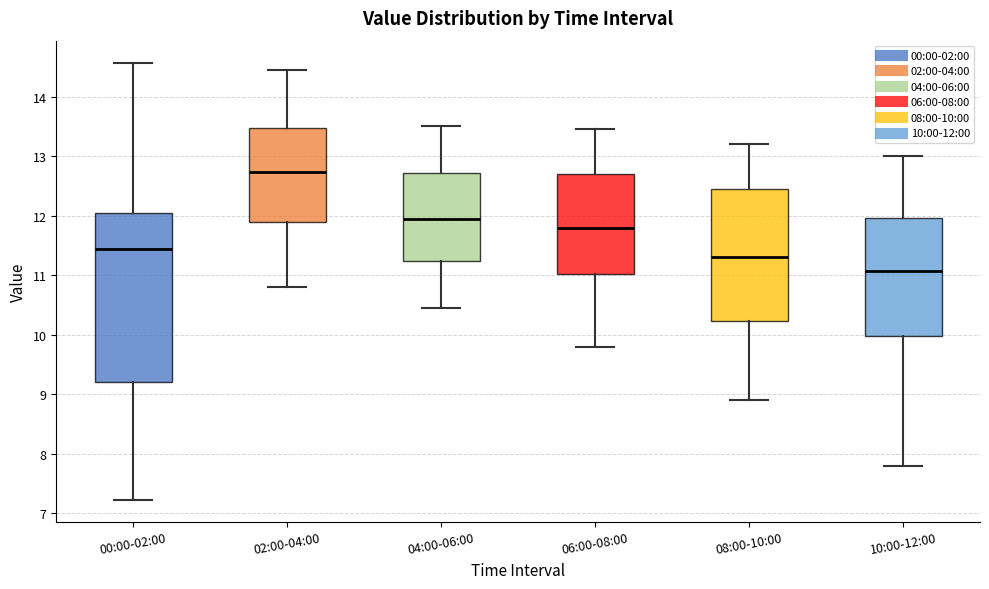

Where does the lower whisker of the box for 04:00-06:00 end on the y-axis? The values are not printed on the chart, so give them approximately, as read against the axis.

10.5